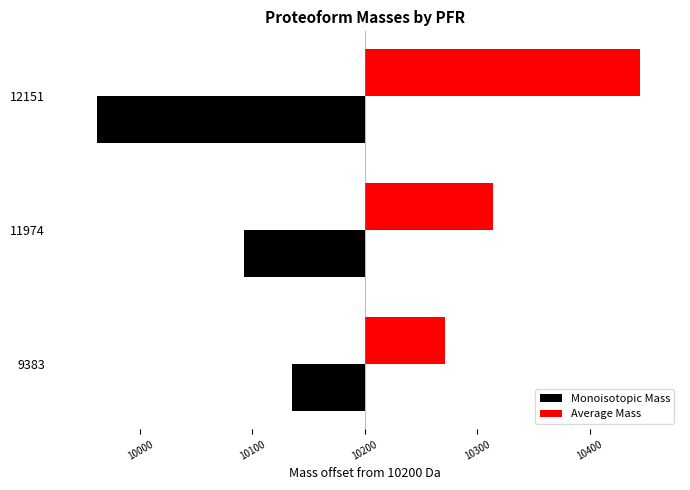

What are all the series names shown in the legend?

Monoisotopic Mass, Average Mass